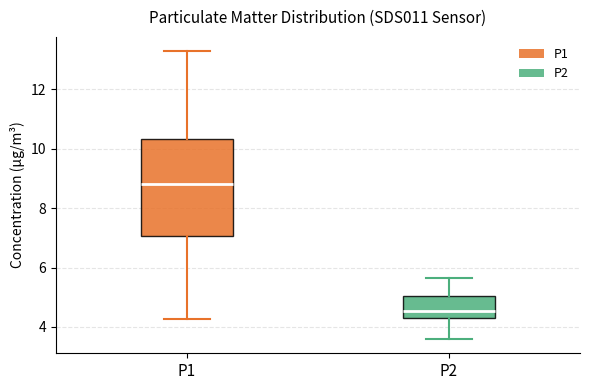

Which box has the highest median line?

P1